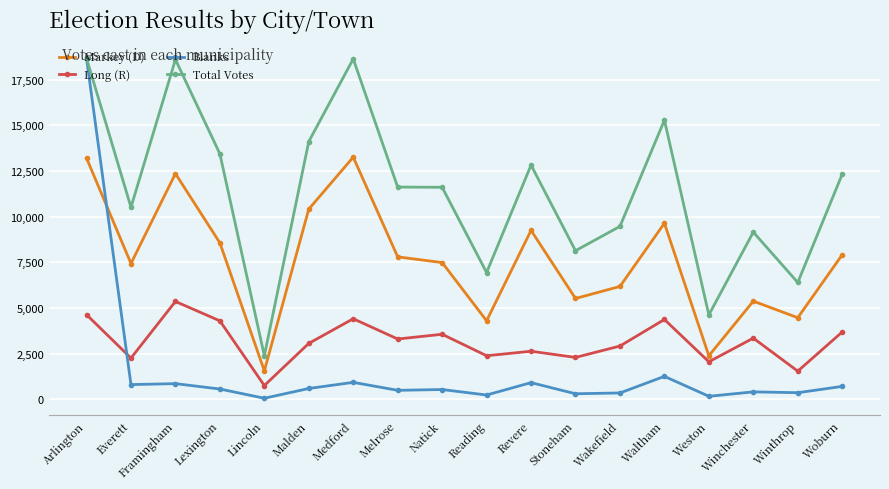

The Markey (D) series shows 356 at Lincoln. True or false?

False